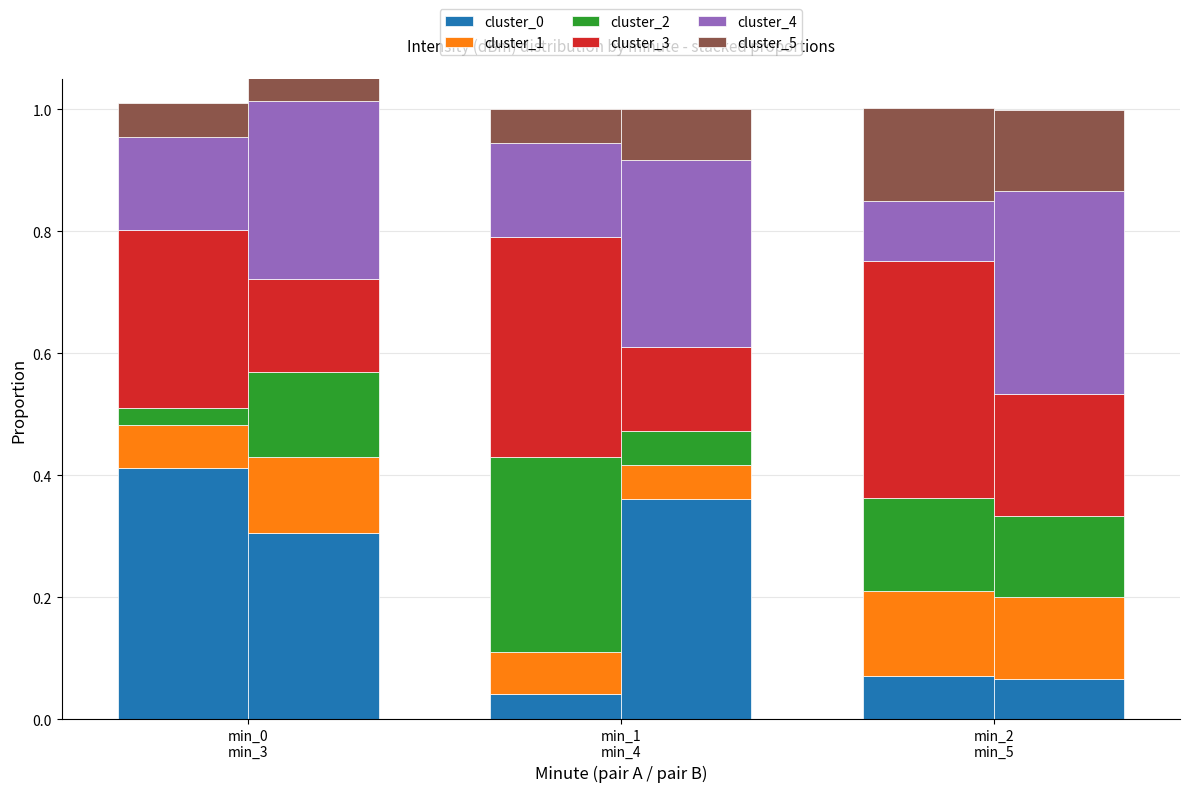

True or false: cluster_0 has a value of 0.1 at min_2
min_5.

True